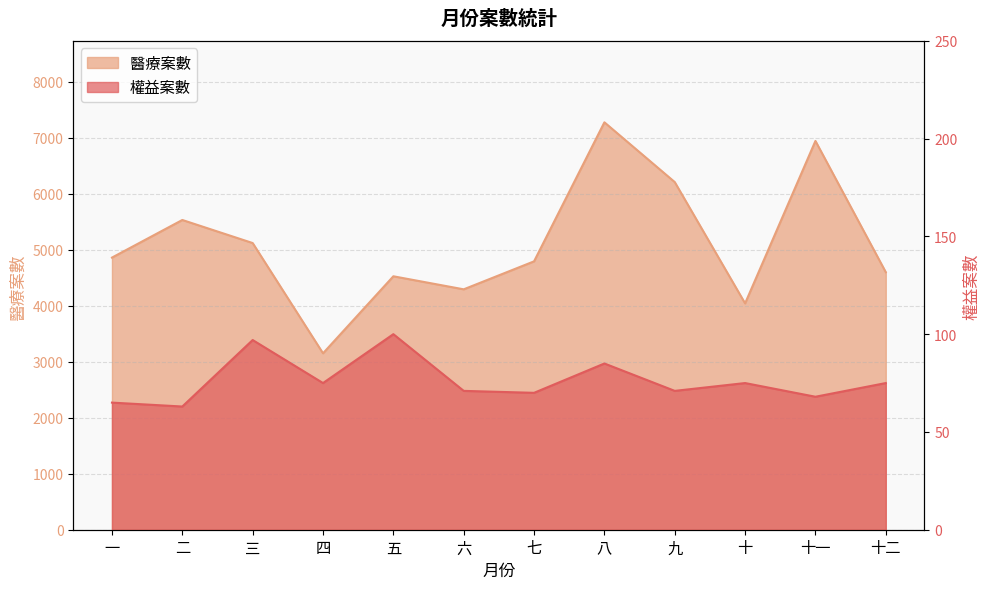

What are all the series names shown in the legend?

權益案數, 醫療案數